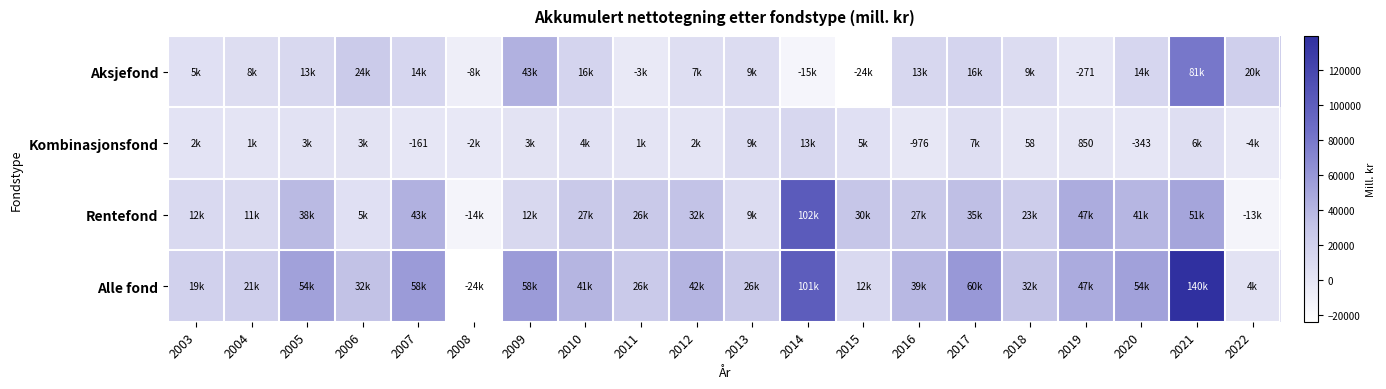

What is the difference between the highest and lowest values at 2003?

16614